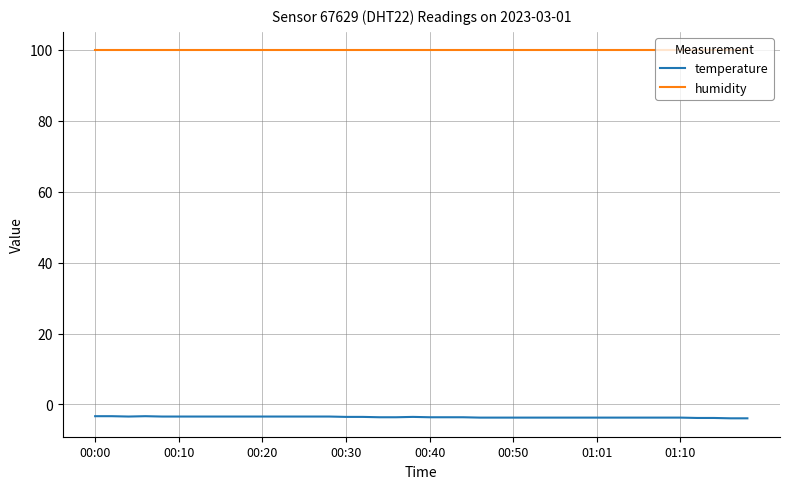

Which series has the largest total across all categories?

humidity